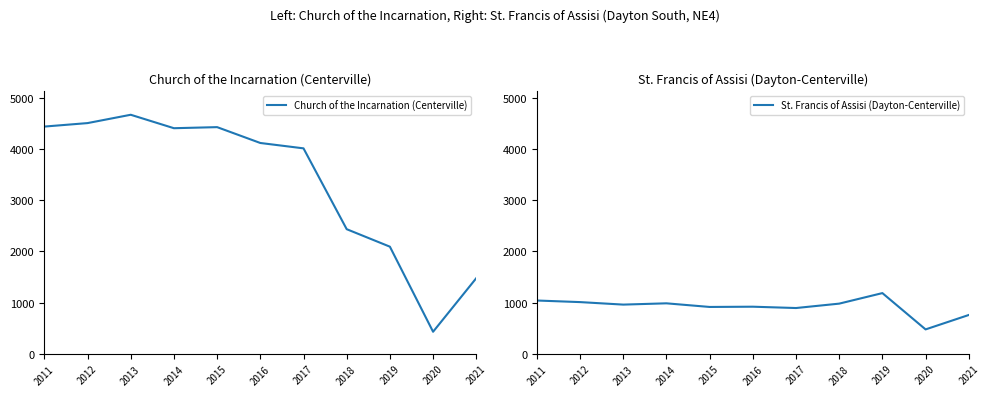

At which category is the sum across all series the highest?

2013